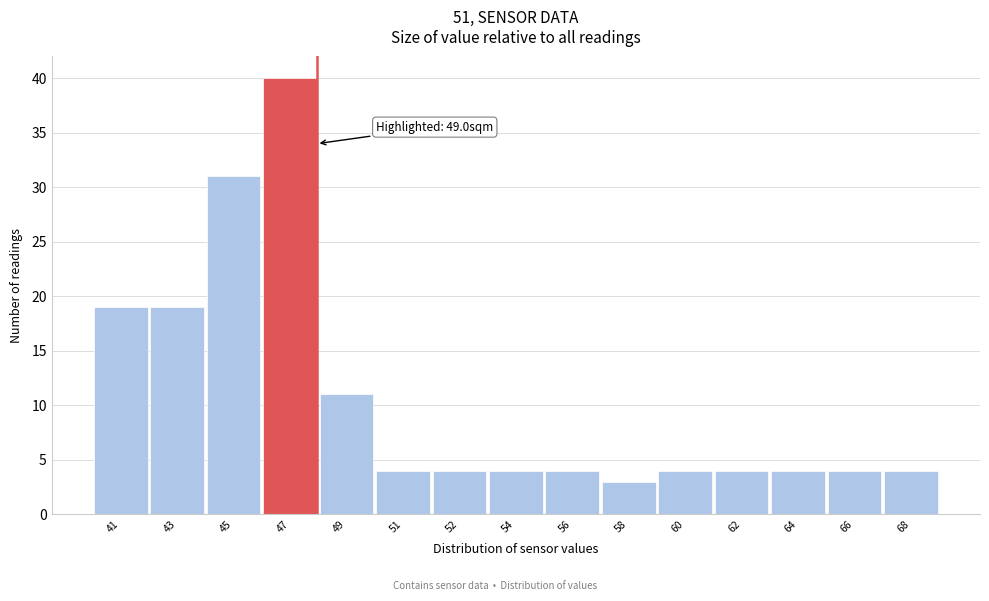

Reading left to right, what are all the values shown in this chart?

19	19	31	40	11	4	4	4	4	3	4	4	4	4	4